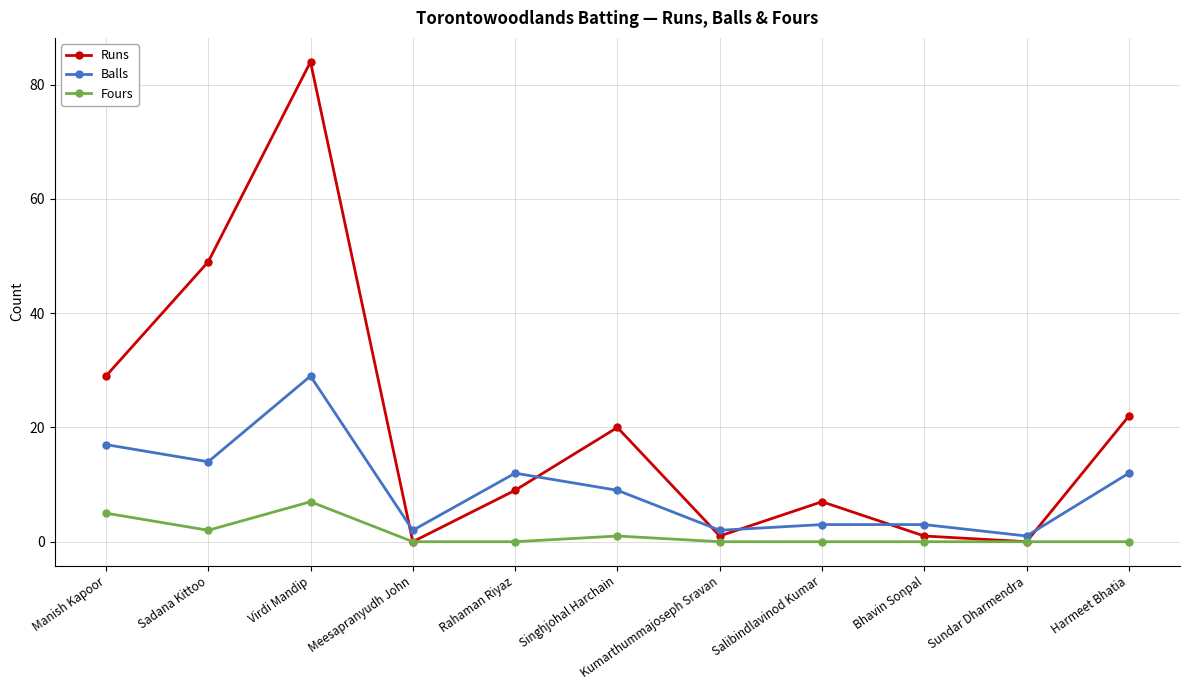

What is the difference between the Balls values at Singhjohal Harchain and Meesapranyudh John?

7